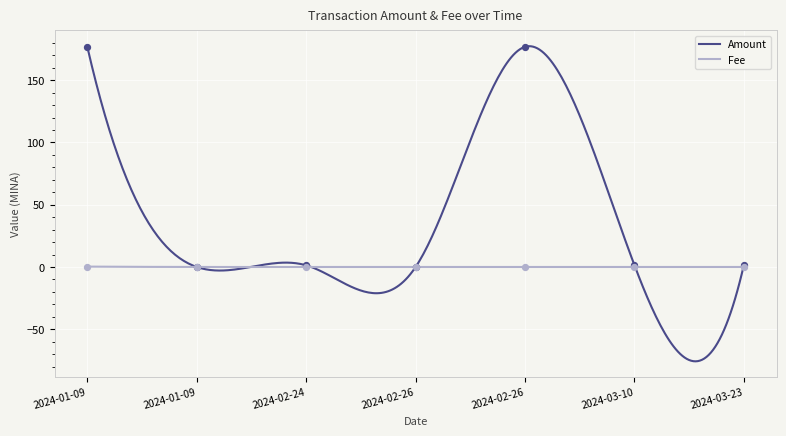

Which series reaches the minimum Y coordinate?

Amount